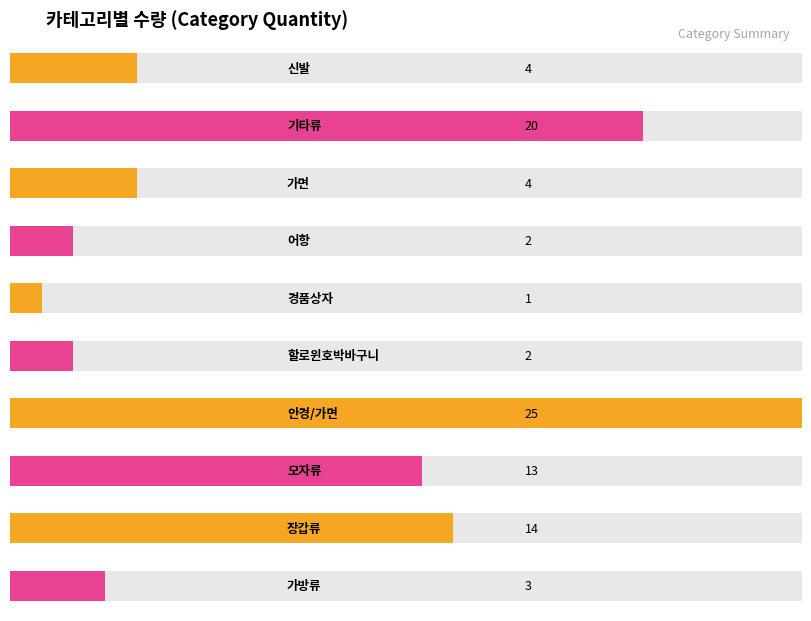

Reading right to left, what are all the values shown in this chart?

가방류=3	장갑류=14	모자류=13	안경/가면=25	할로윈호박바구니=2	경품상자=1	어항=2	가면=4	기타류=20	신발=4